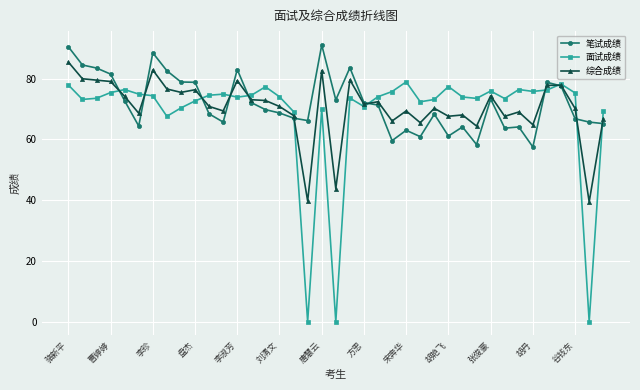

At how many categories does at least one series exceed 53?

39